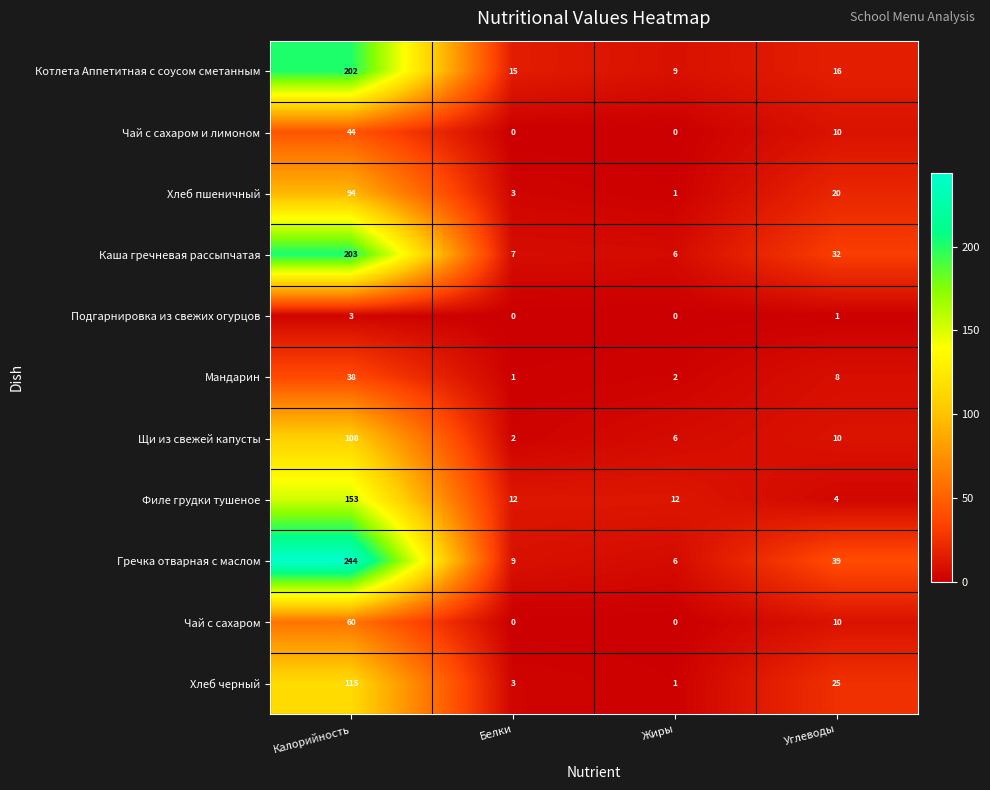

What is the total value across all series at Белки?

52